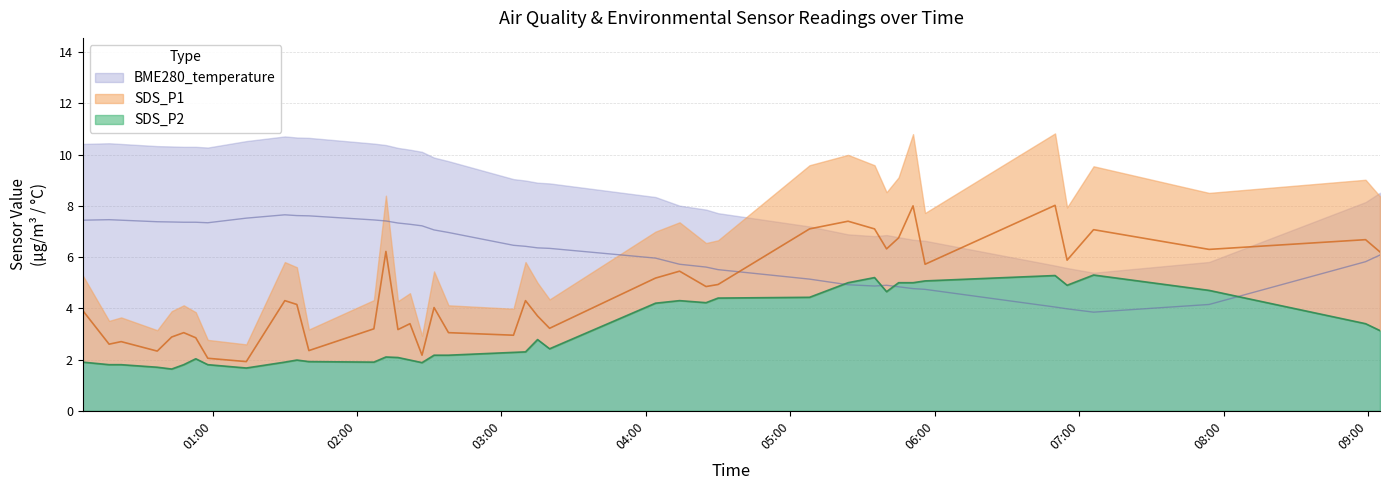

The SDS_P1 series shows 2.2 at 2022/02/10 02:27. True or false?

True